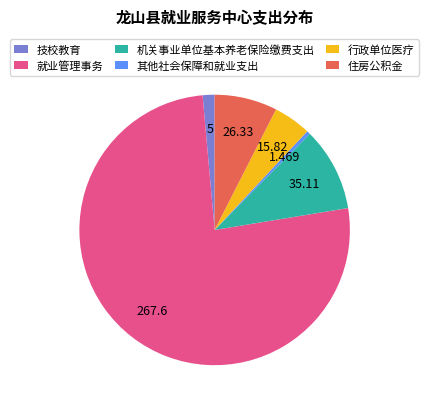

Is the sum of 住房公积金 and 就业管理事务 greater than half?

Yes